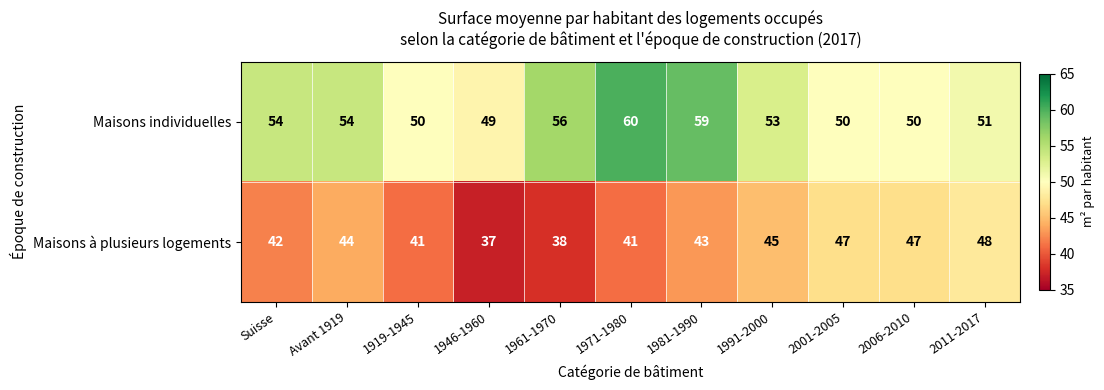

True or false: Maisons individuelles has a value of 50 at 1919-1945.

True